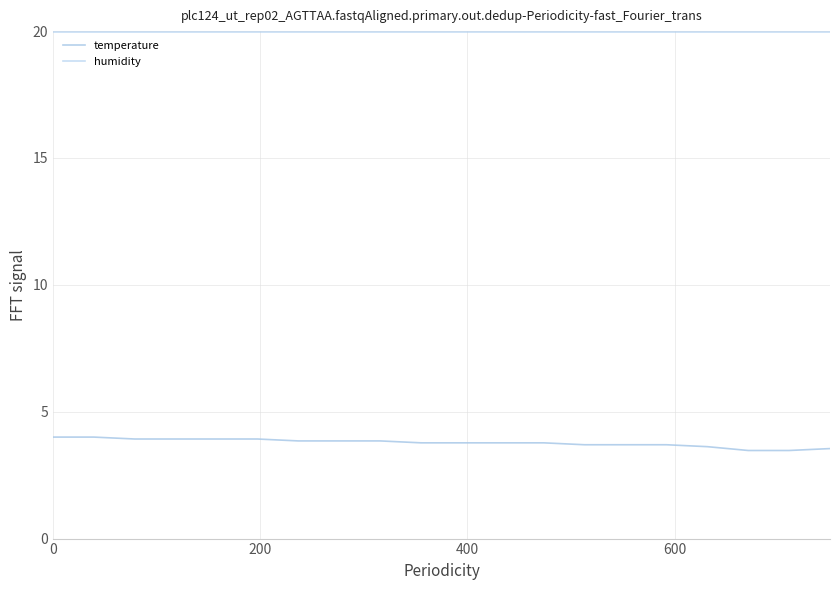

What are all the series names shown in the legend?

temperature, humidity